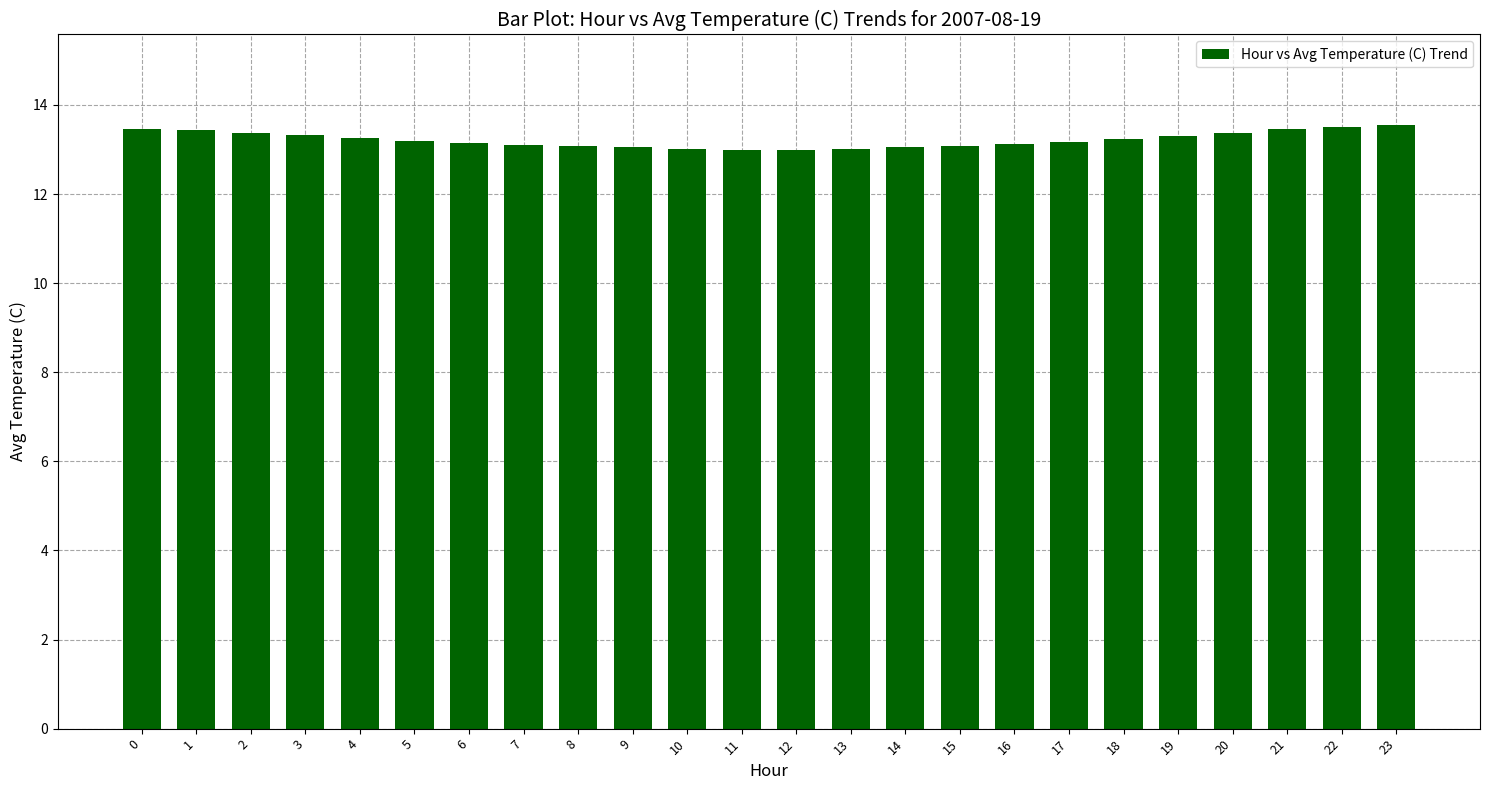

What is the average value?

13.2